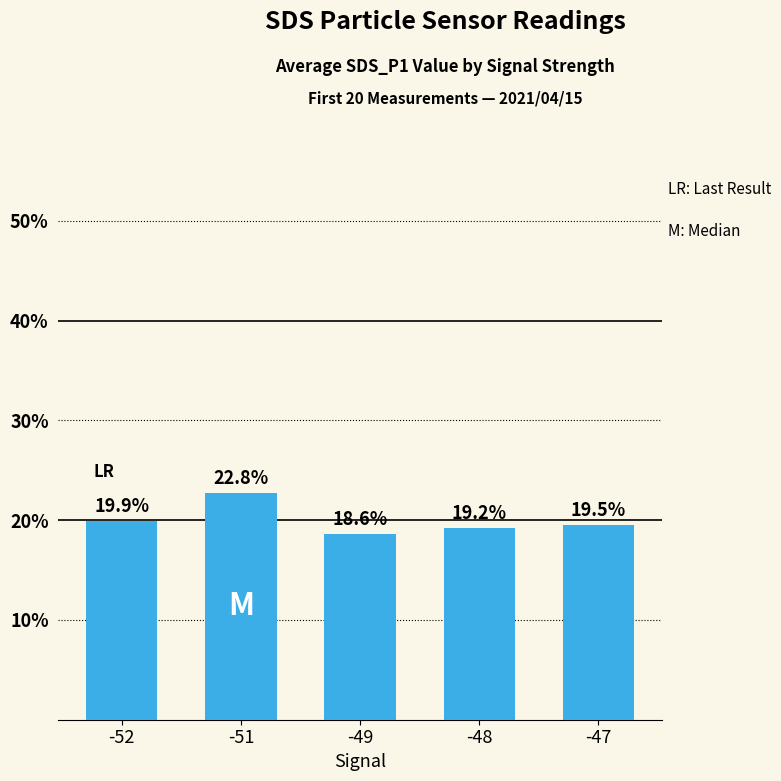

The value at -49 is 18.6. True or false?

True